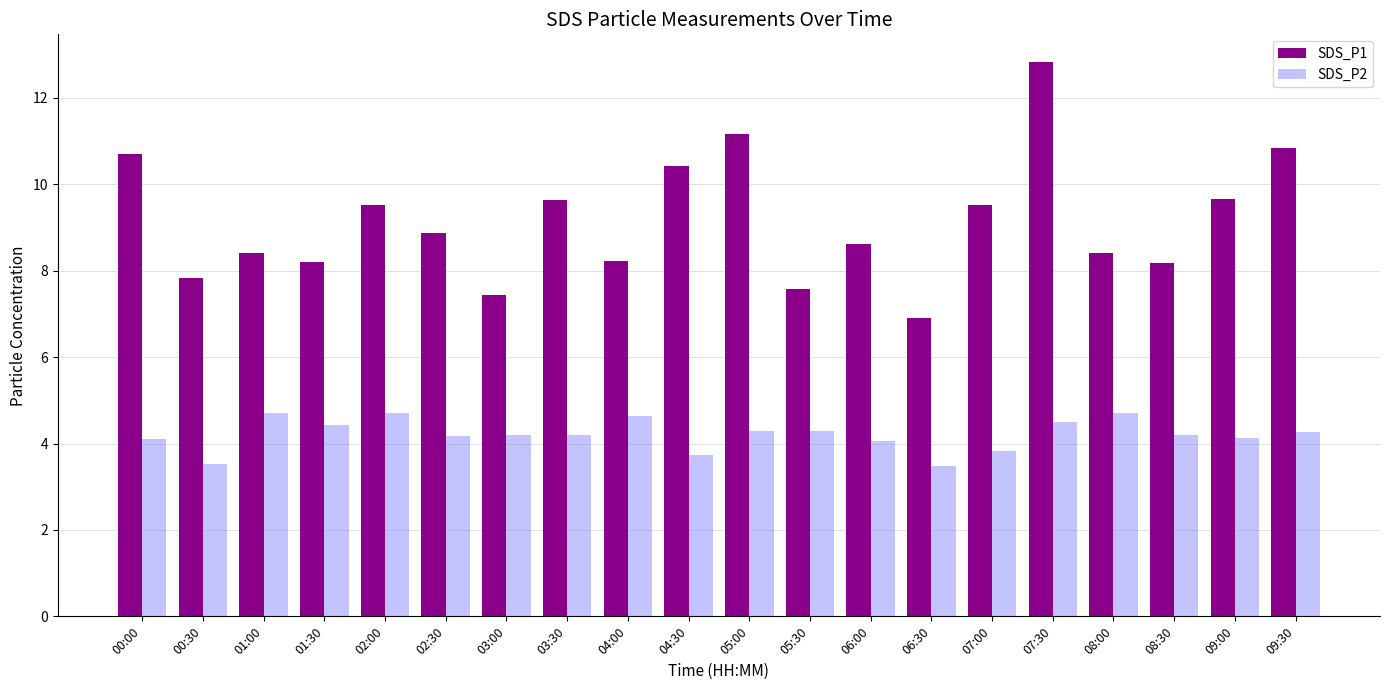

Rank the series at 02:30 from lowest to highest value.

SDS_P2, SDS_P1